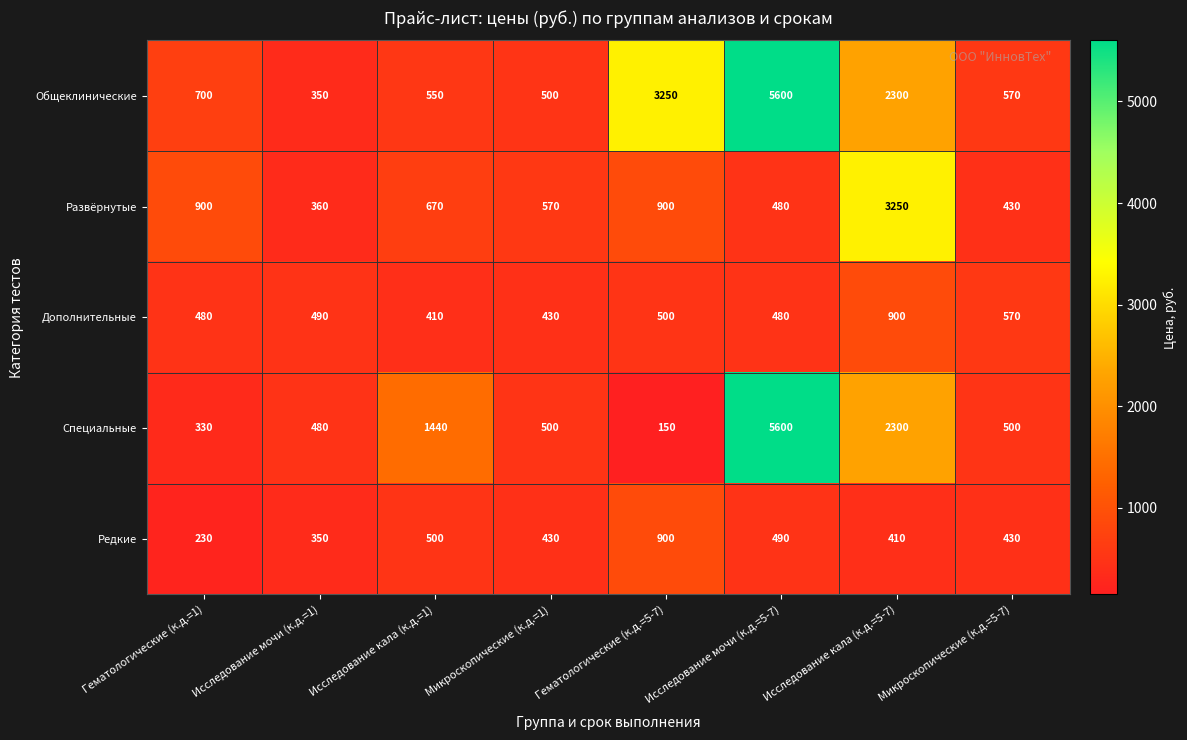

Count the number of categories in the chart.

8